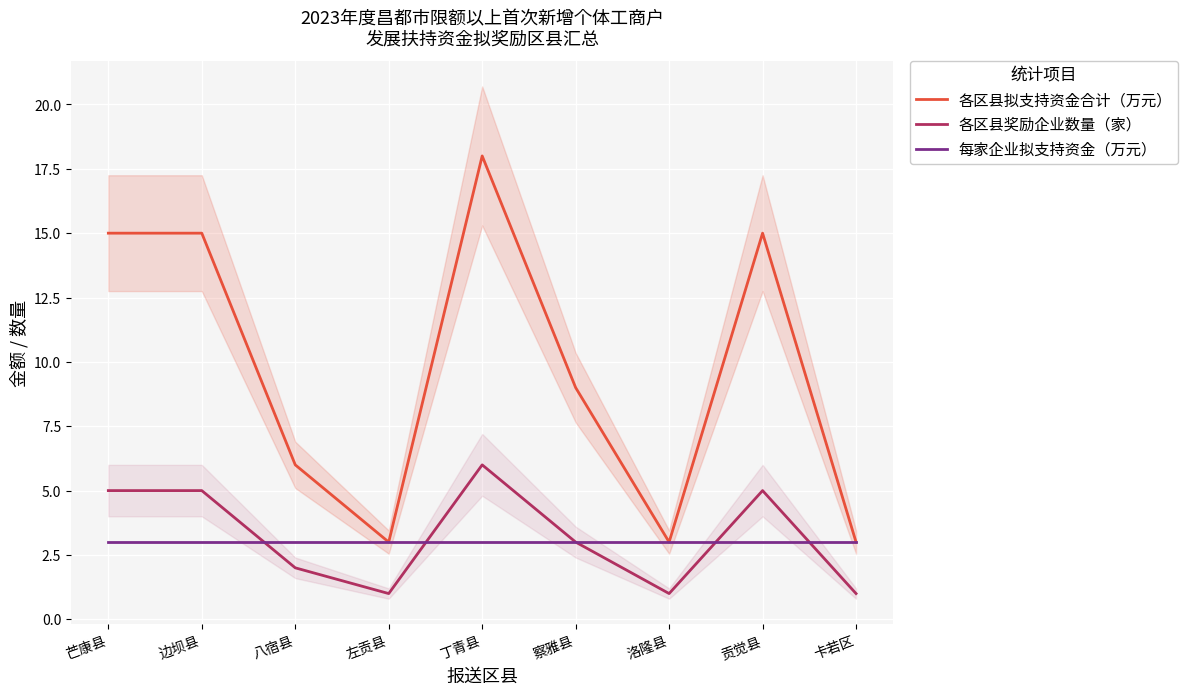

How many interior local valleys does the 各区县拟支持资金合计（万元） series have?

2